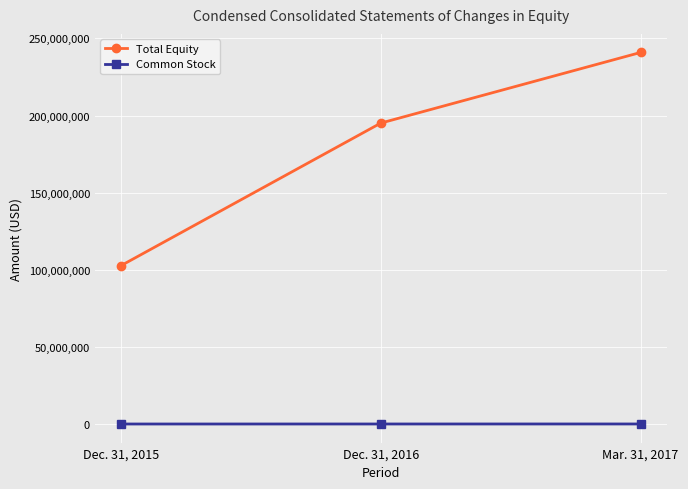

What are all the series names shown in the legend?

Total Equity, Common Stock